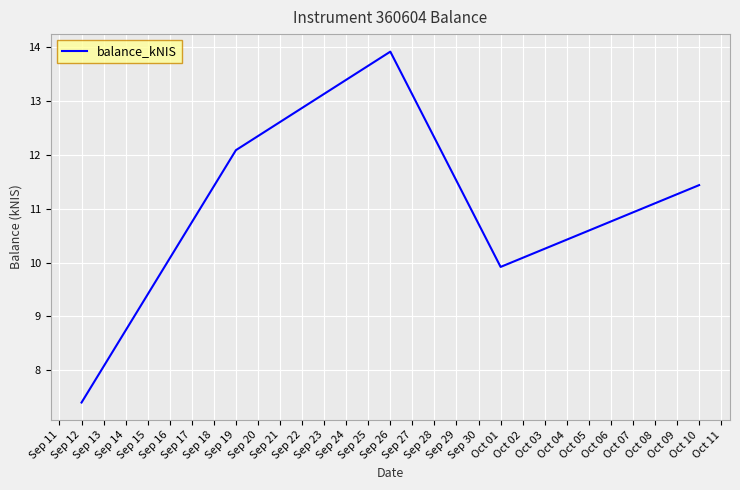

At which category does the data reach its first local valley?

Oct 01